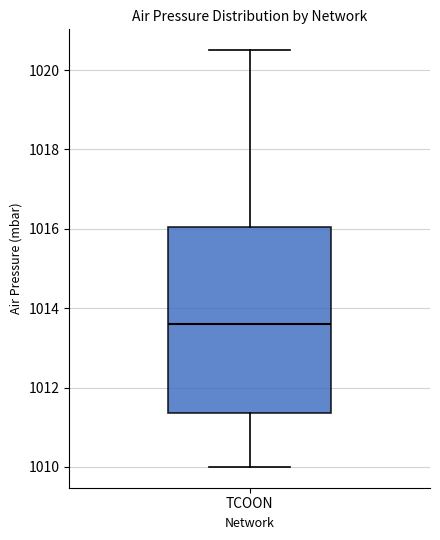

Read this box plot against the y-axis: the position of the median line, the range covered by the box, and the ends of both whiskers. The values are not printed on the chart, so give them approximately, as read against the axis.

median 1013.6, box 1011.4 to 1016.0, whiskers 1010.0 to 1020.6